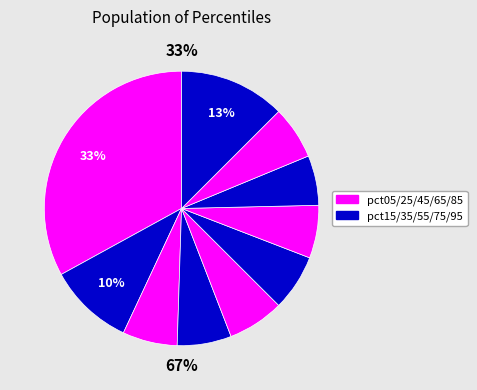

To the nearest percent, what is the combined percentage of pct65 and pct85?

12%